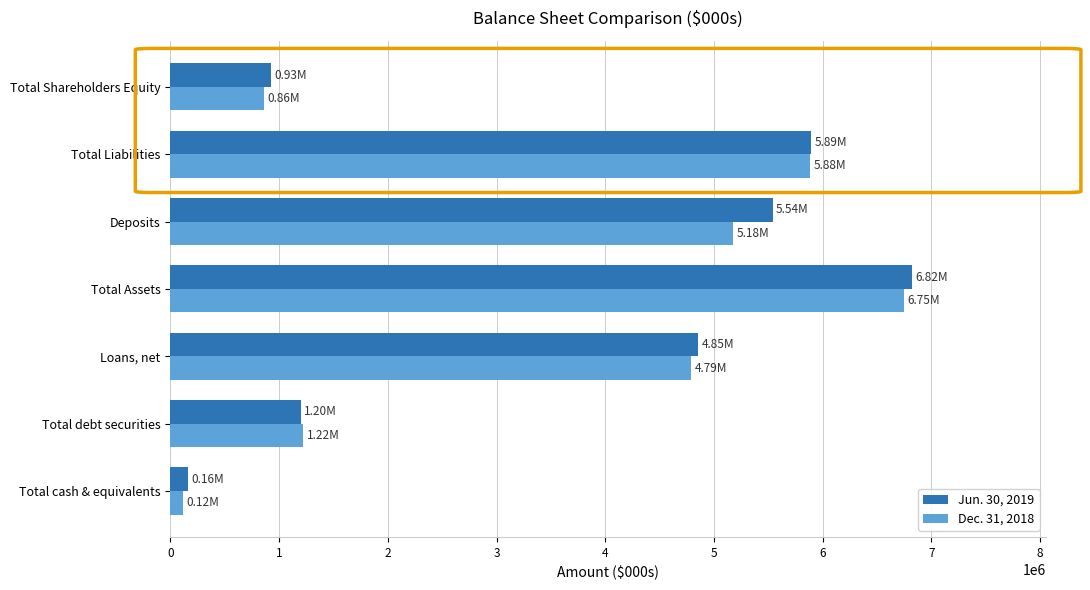

Which series has the largest total across all categories?

Jun. 30, 2019